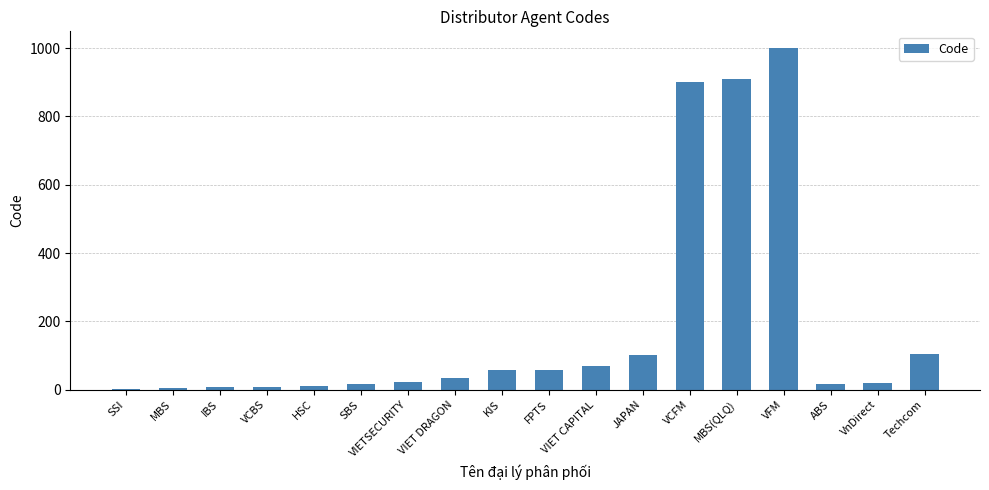

Are the bars horizontal?

No